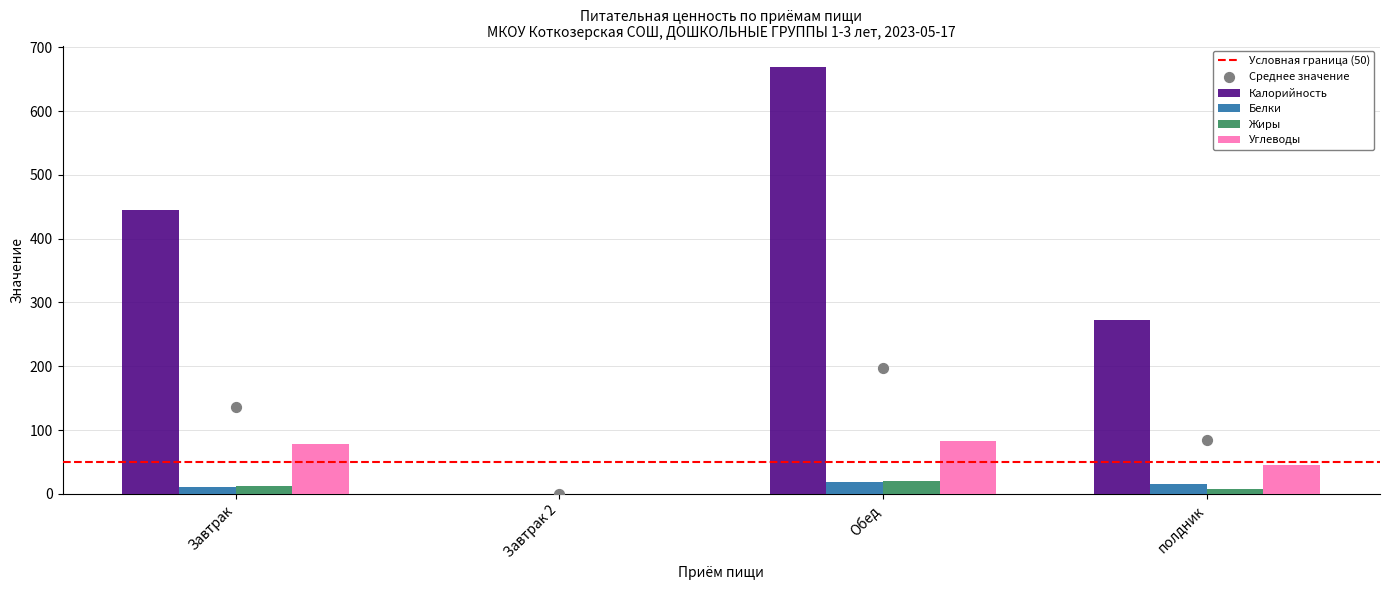

Which series contains the lowest Y value?

Калорийность